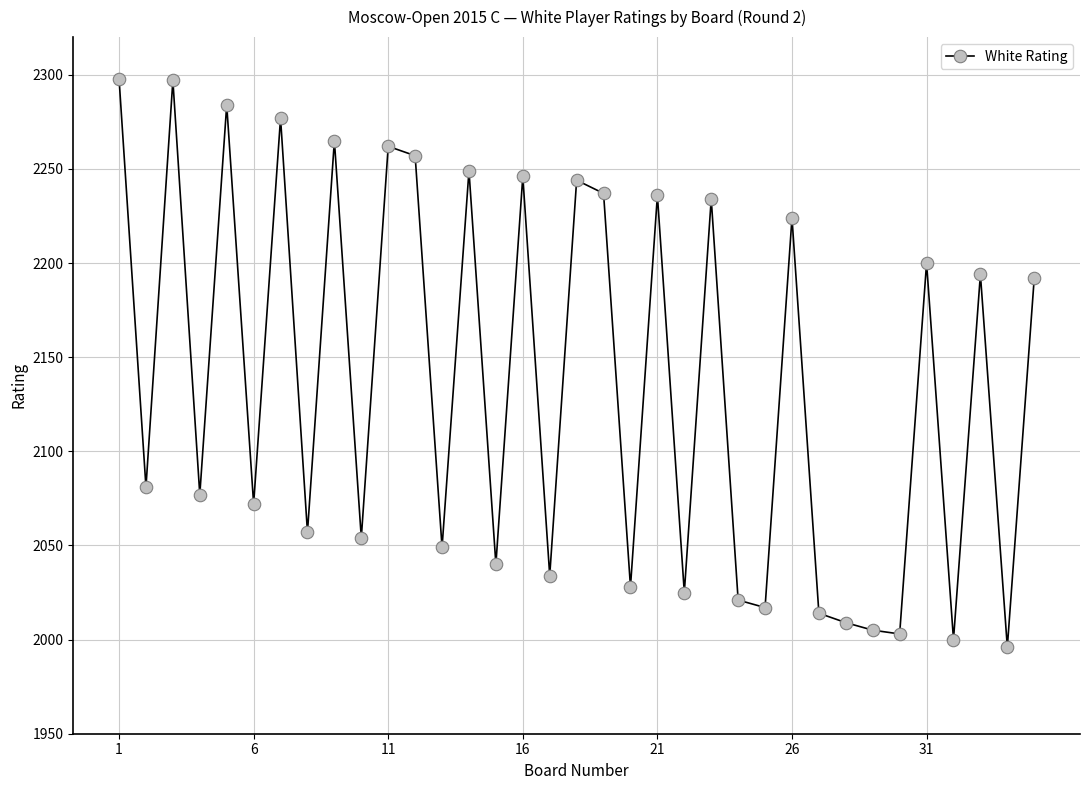

What is the difference between the second highest and second lowest values?

297